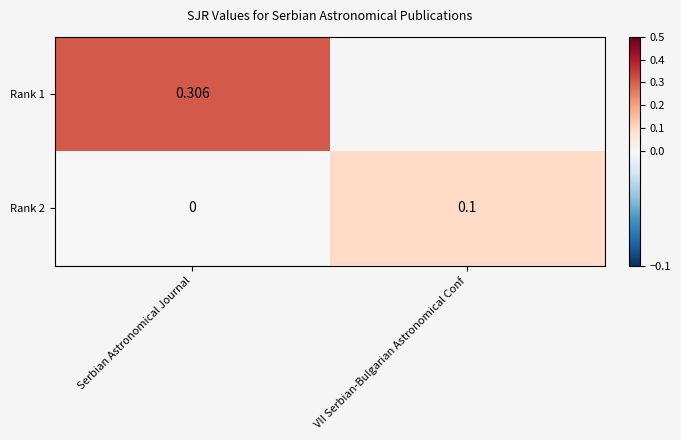

Between VII Serbian-Bulgarian Astronomical Conf and Serbian Astronomical Journal, which is larger?

Serbian Astronomical Journal